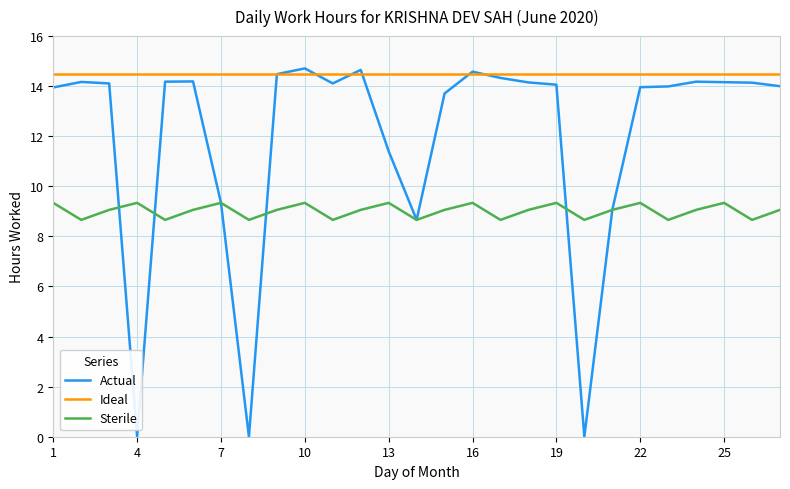

Which series has the largest range (max minus min)?

Actual